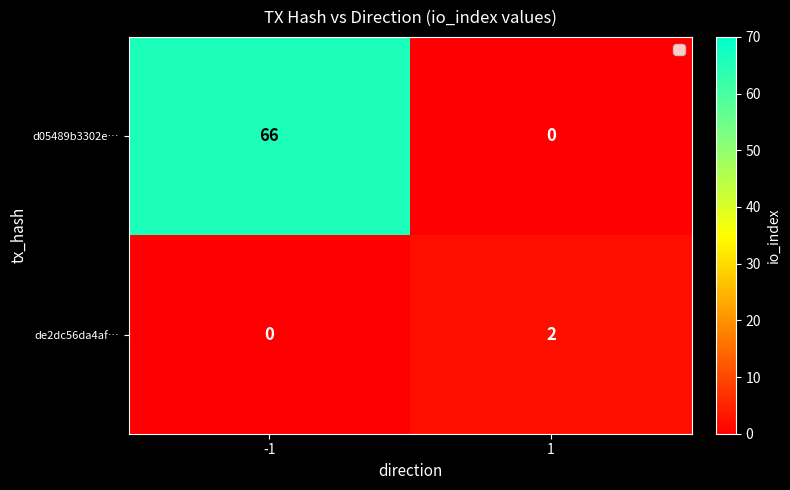

List the series in order of their peak value, lowest first.

de2dc56da4af…, d05489b3302e…